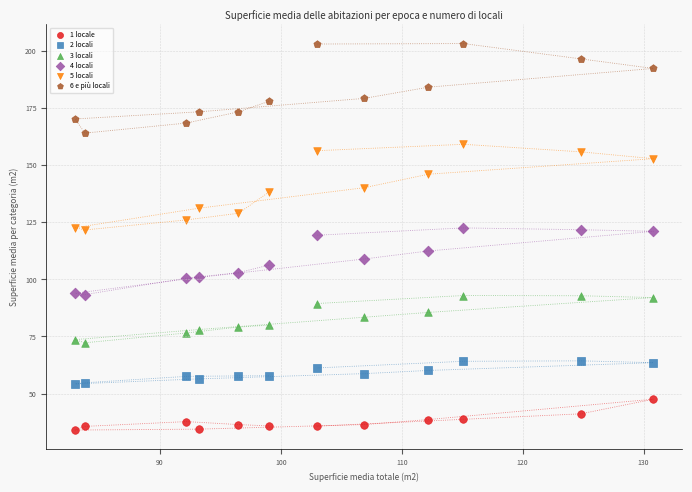

What is the X range (max minus min) for the scatter plot?

47.8